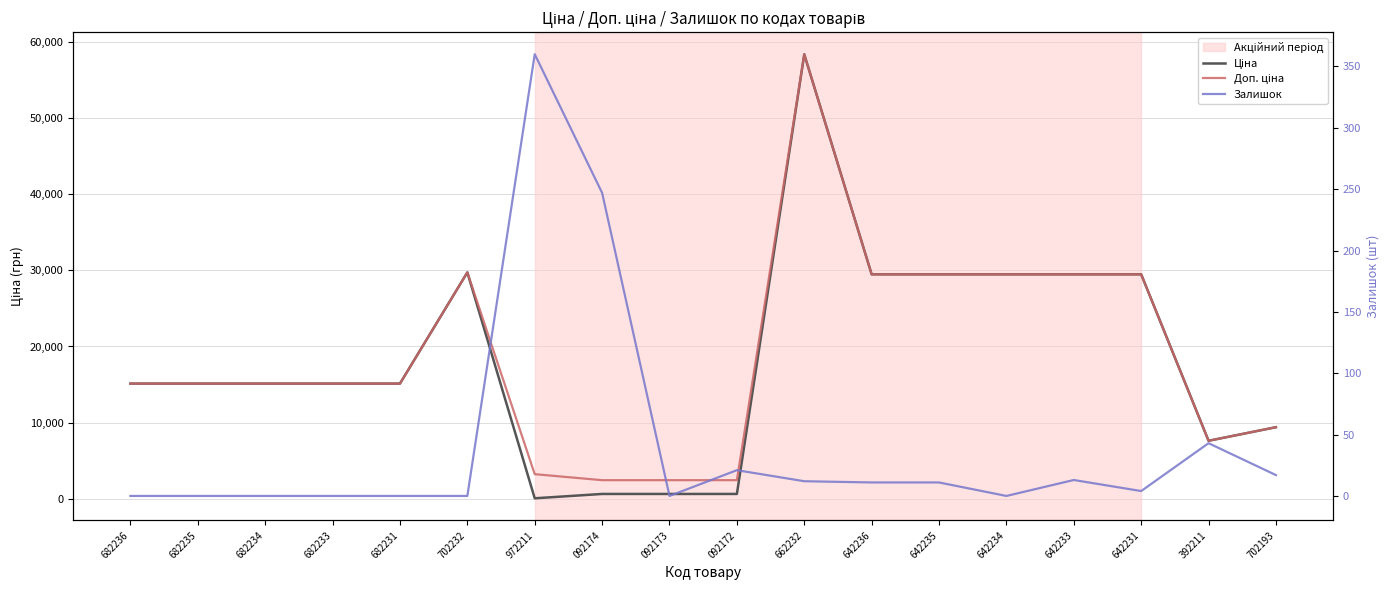

What is the average value of the Ціна series?

18336.4